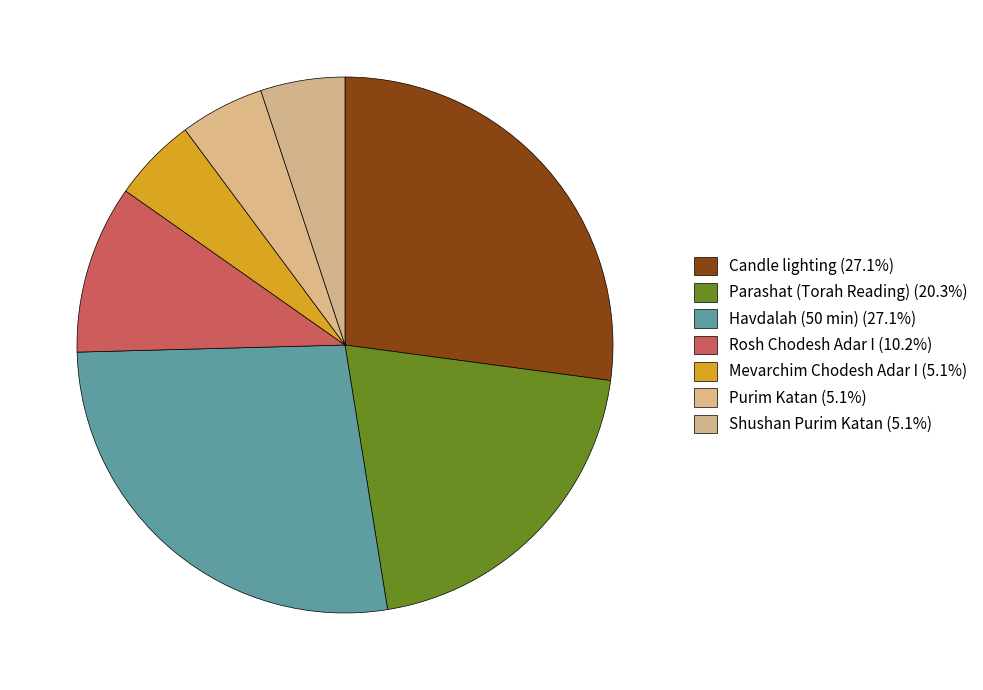

Is Parashat (Torah Reading) the majority of the pie?

No